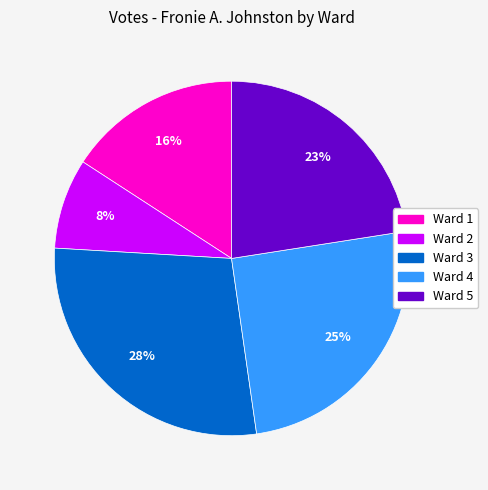

Is it true that Ward 5 is 23% of the pie?

True